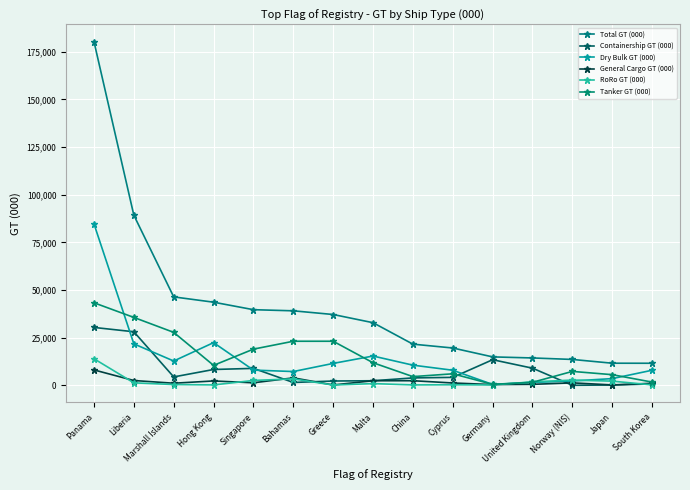

At which label does Containership GT (000) first exceed 4154?

Panama